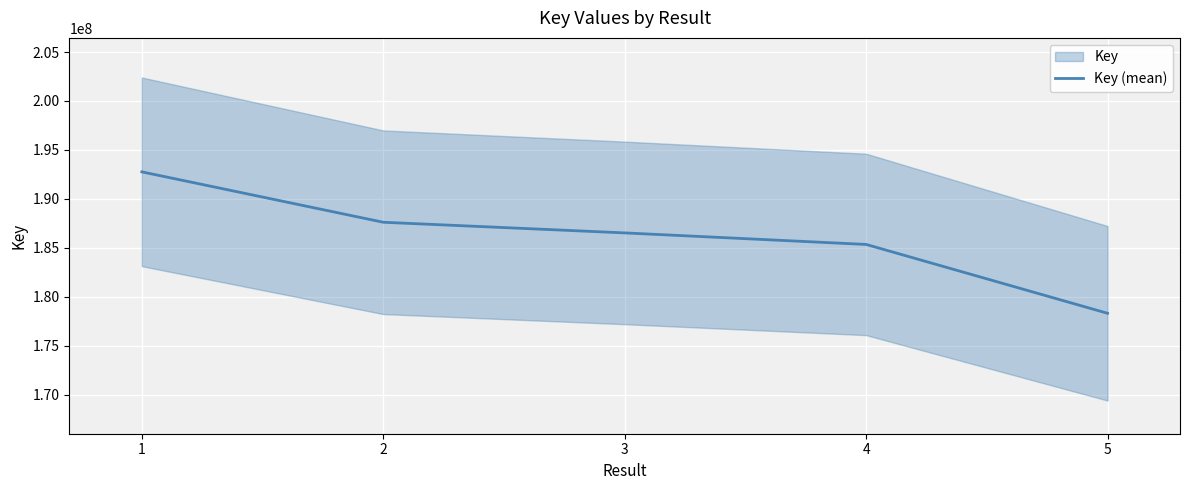

Count the number of categories in the chart.

5